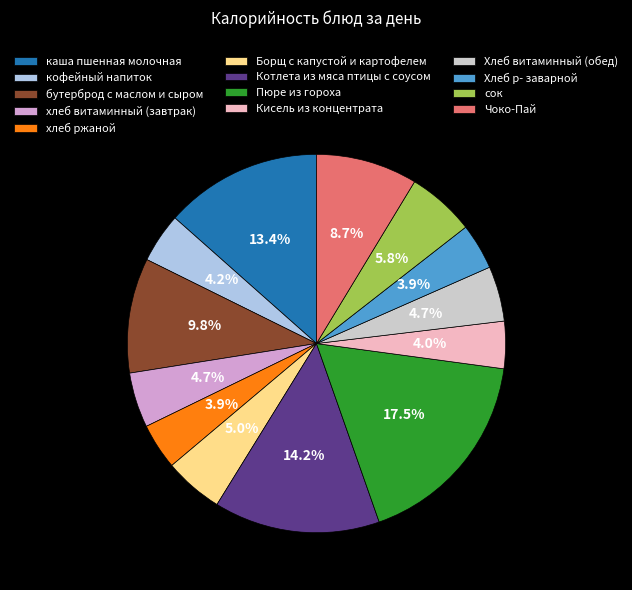

Approximately how many times larger is the value at Хлеб витаминный (обед) compared to Борщ с капустой и картофелем?

0.9